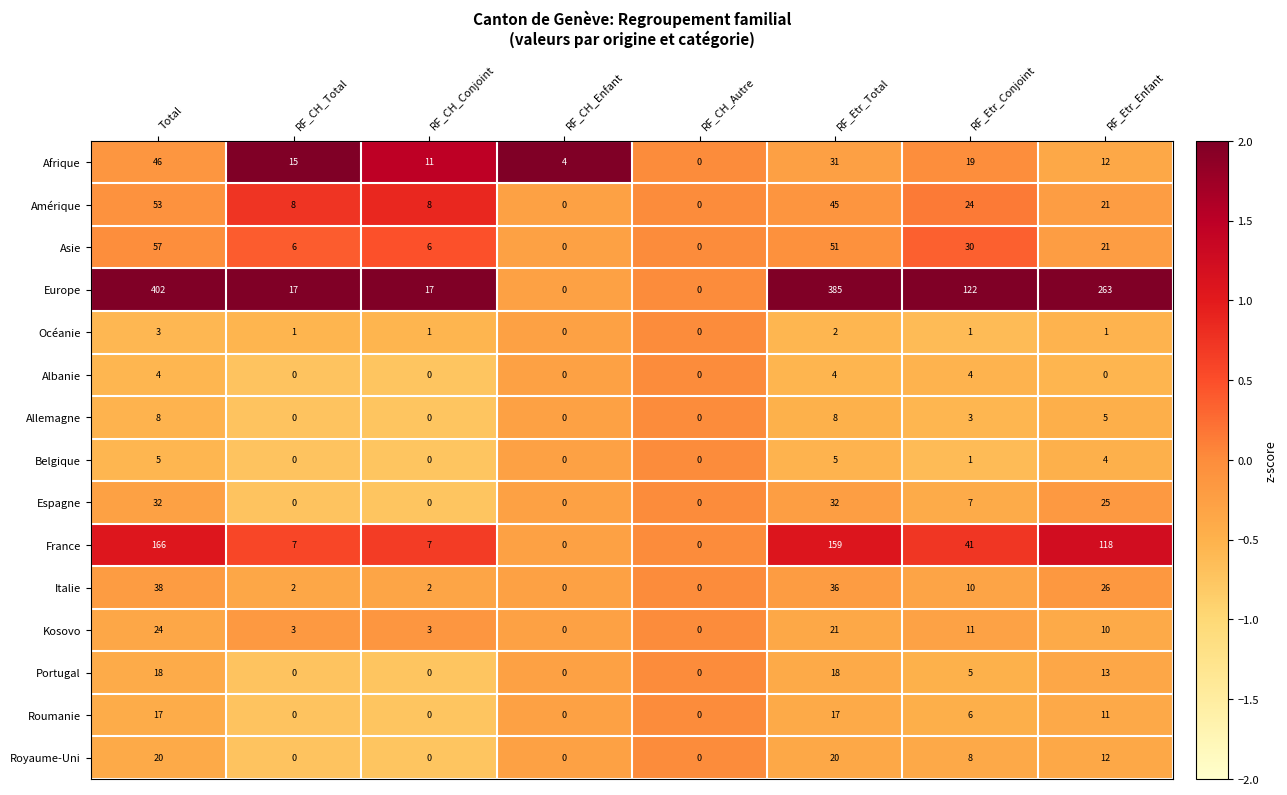

Which series has the largest total across all categories?

Europe